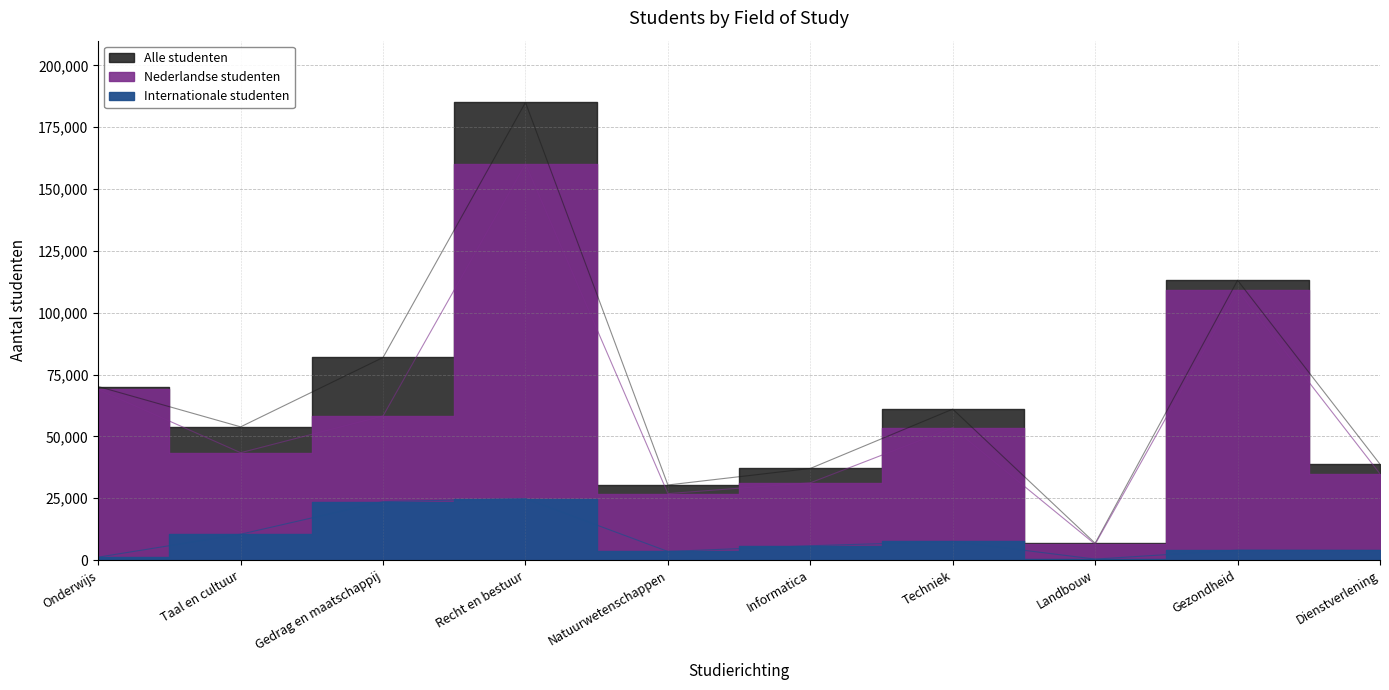

Reading left to right, extract all data points from this chart.

Internationale studenten: Onderwijs=1190	Taal en cultuur=10460	Gedrag en maatschappij=23640	Recht en bestuur=24870	Natuurwetenschappen=3490	Informatica=5800	Techniek=7530	Landbouw=400	Gezondheid=4020	Dienstverlening=3910
Nederlandse studenten: Onderwijs=68980	Taal en cultuur=43420	Gedrag en maatschappij=58280	Recht en bestuur=160190	Natuurwetenschappen=26880	Informatica=31250	Techniek=53500	Landbouw=6410	Gezondheid=109120	Dienstverlening=34870
Alle studenten: Onderwijs=70170	Taal en cultuur=53870	Gedrag en maatschappij=81920	Recht en bestuur=185050	Natuurwetenschappen=30370	Informatica=37050	Techniek=61030	Landbouw=6810	Gezondheid=113130	Dienstverlening=38770